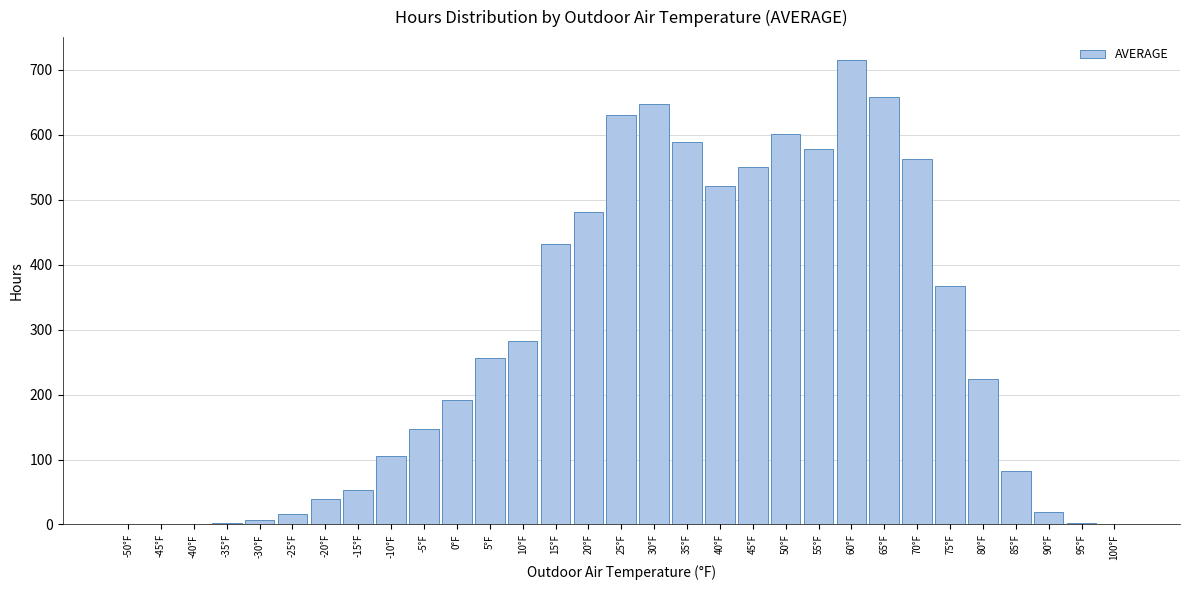

What is the sum of the values at 80°F and 20°F?

706.0